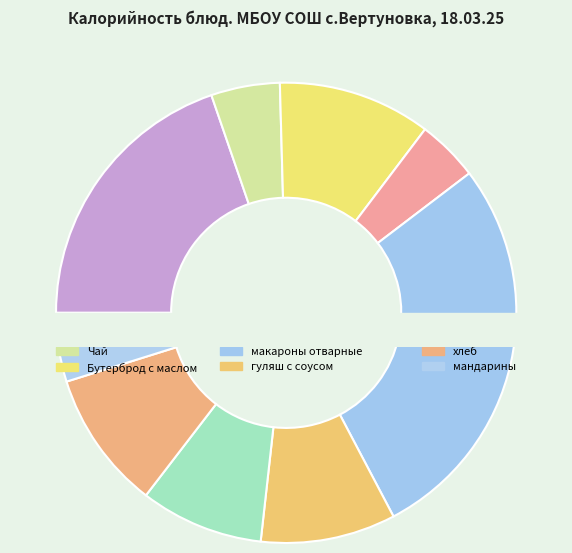

Count the number of slices in the pie.

9